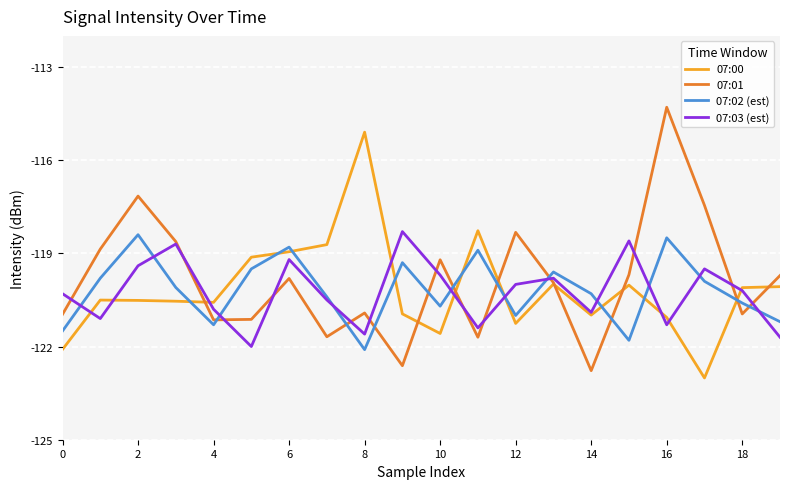

What is the highest value of the 07:02 (est) series?

-118.4